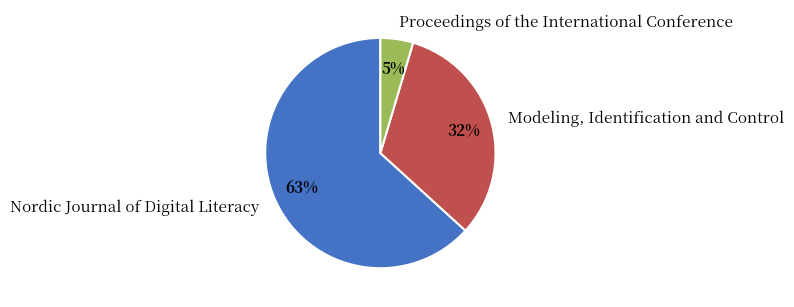

Rank the categories by value from lowest to highest.

Proceedings of the International Conference, Modeling, Identification and Control, Nordic Journal of Digital Literacy